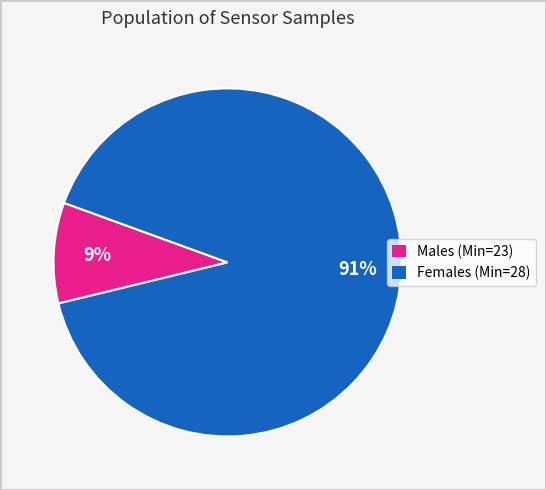

To the nearest percent, what is the average slice percentage?

50%